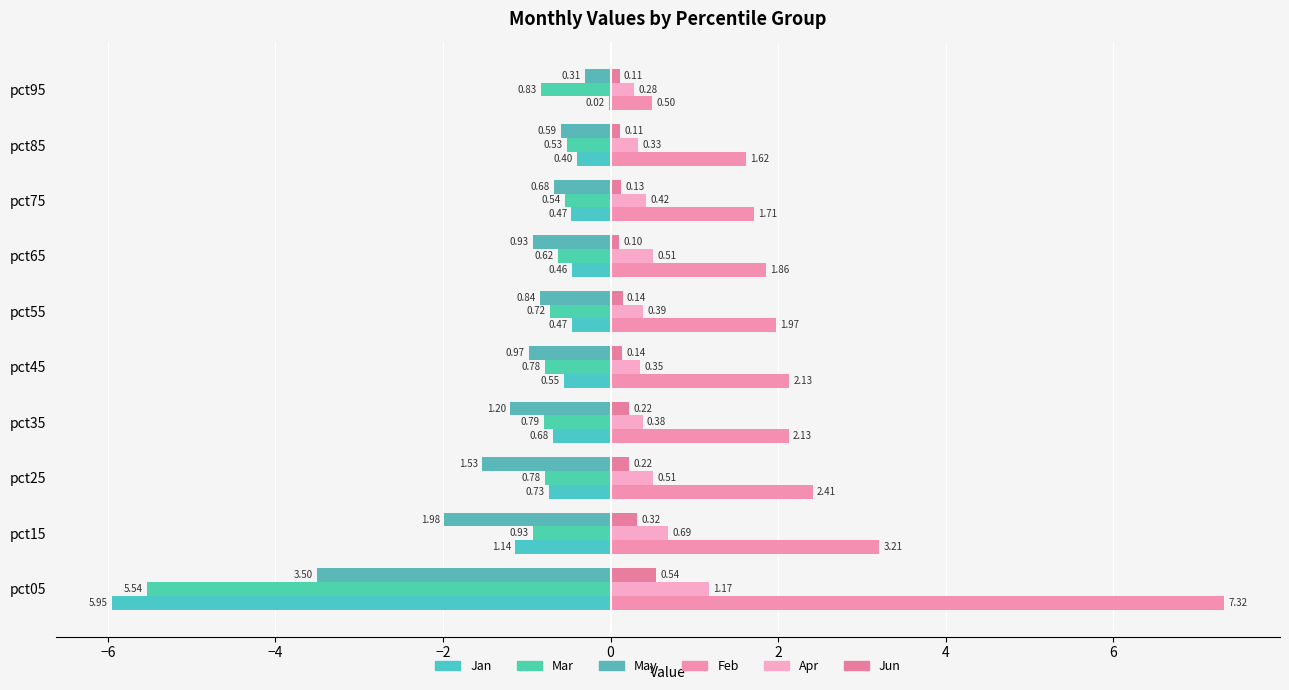

What is the value of the Mar bar at the 7th from the left?

-0.6